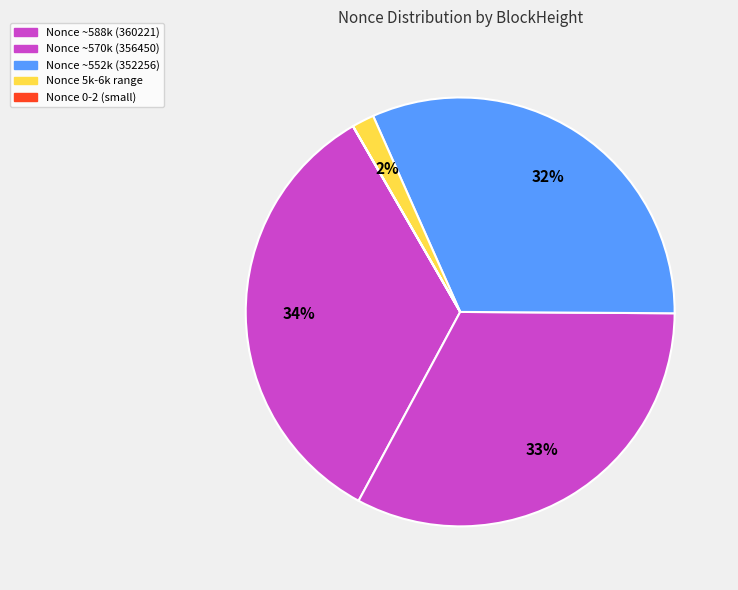

Is there a majority slice in this chart?

No